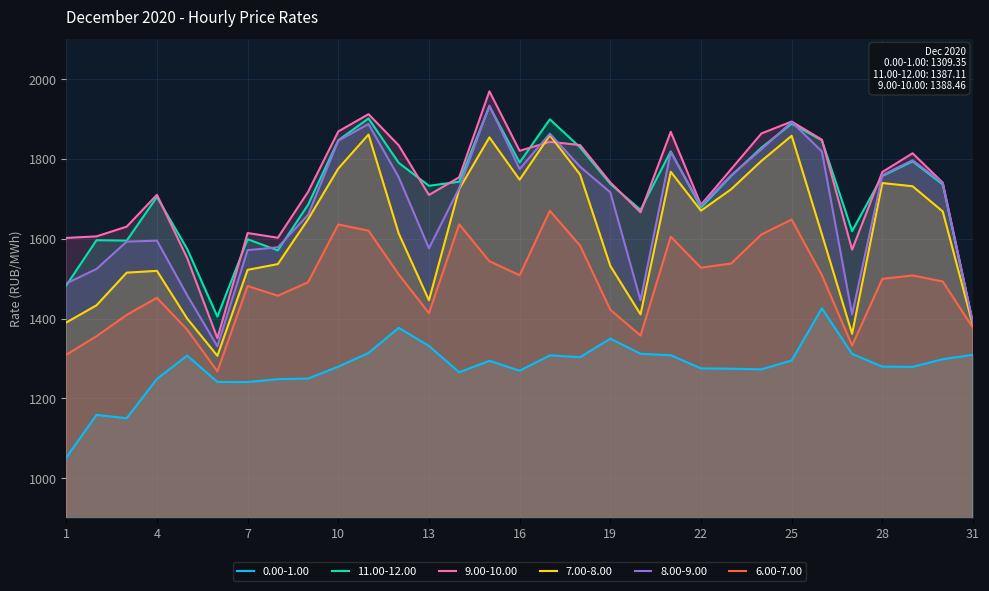

What are all the series names shown in the legend?

0.00-1.00, 11.00-12.00, 9.00-10.00, 7.00-8.00, 8.00-9.00, 6.00-7.00